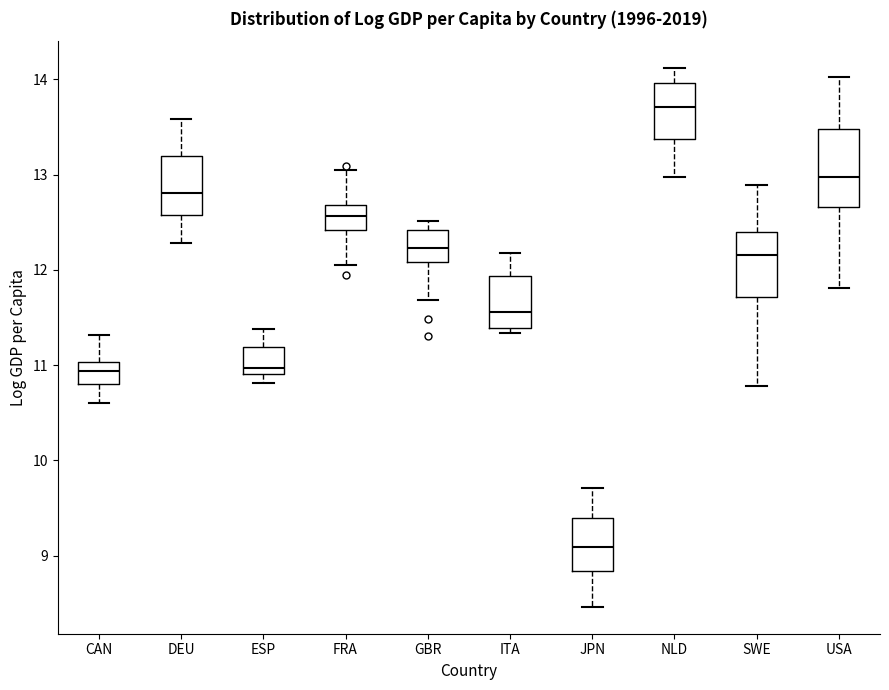

Comparing the boxes themselves (not the whiskers), which one is the tallest?

USA